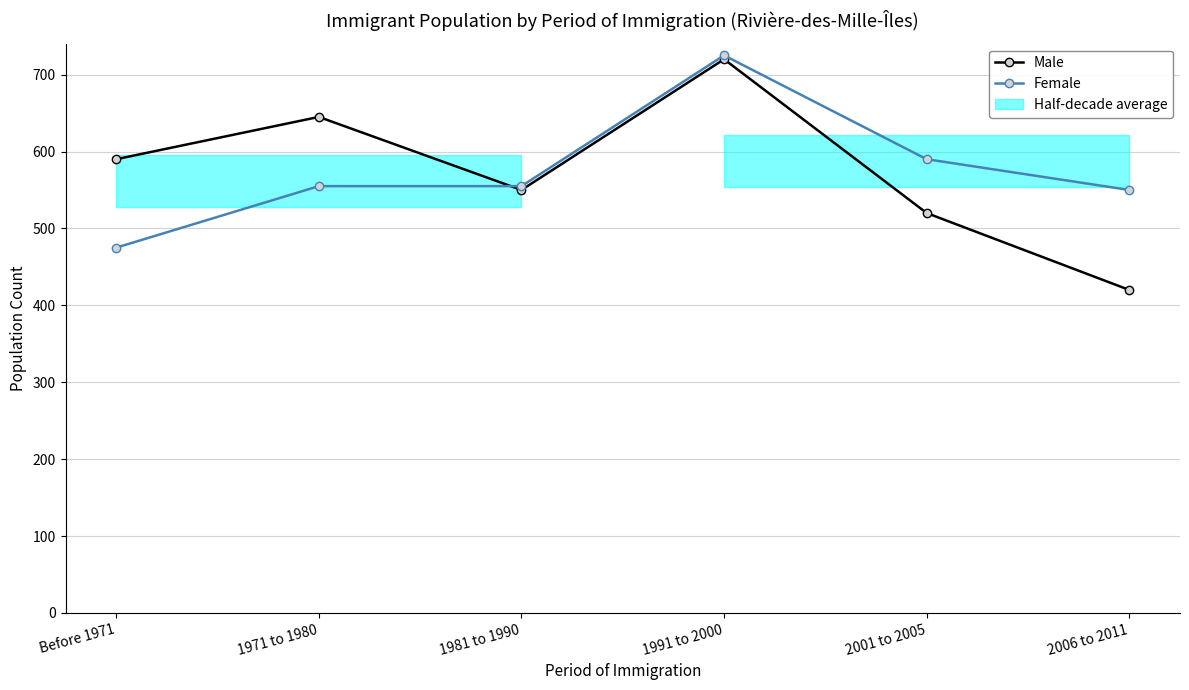

Reading left to right, list all the values displayed in this chart.

Male: 590	645	550	720	520	420
Female: 475	555	555	725	590	550